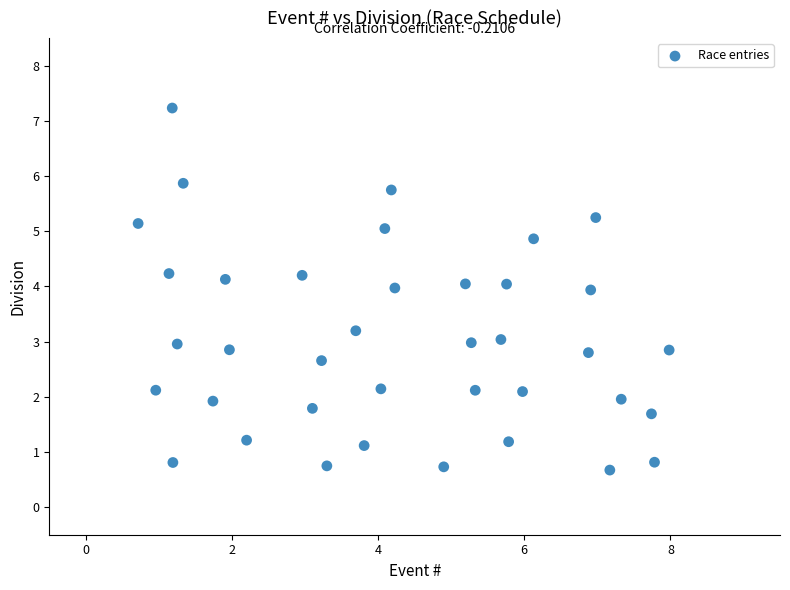

What is the range of Y values (max minus min)?

6.6